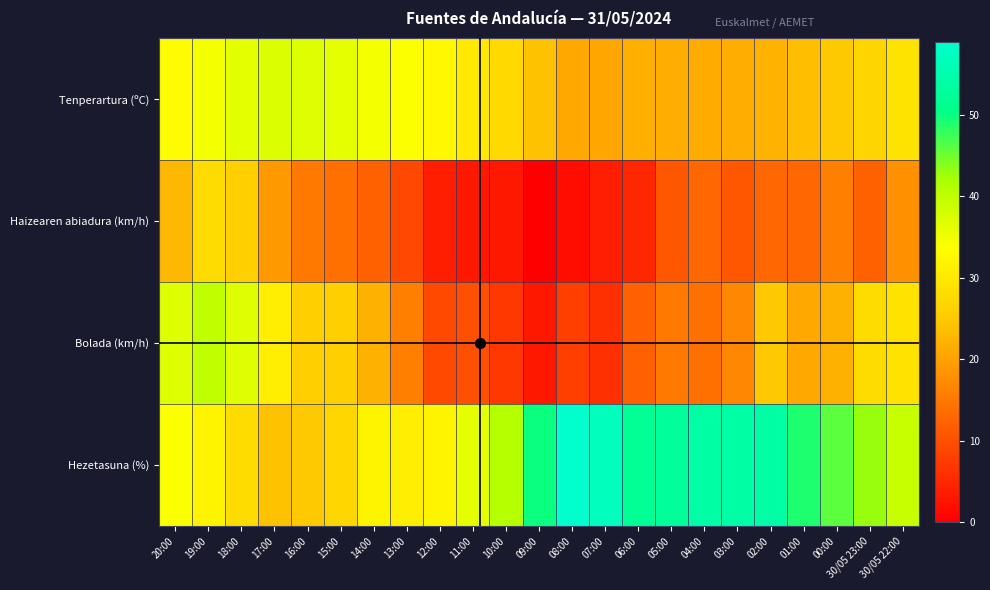

List the series in order of their overall mean, highest first.

Hezetasuna (%), Tenperartura (ºC), Bolada (km/h), Haizearen abiadura (km/h)